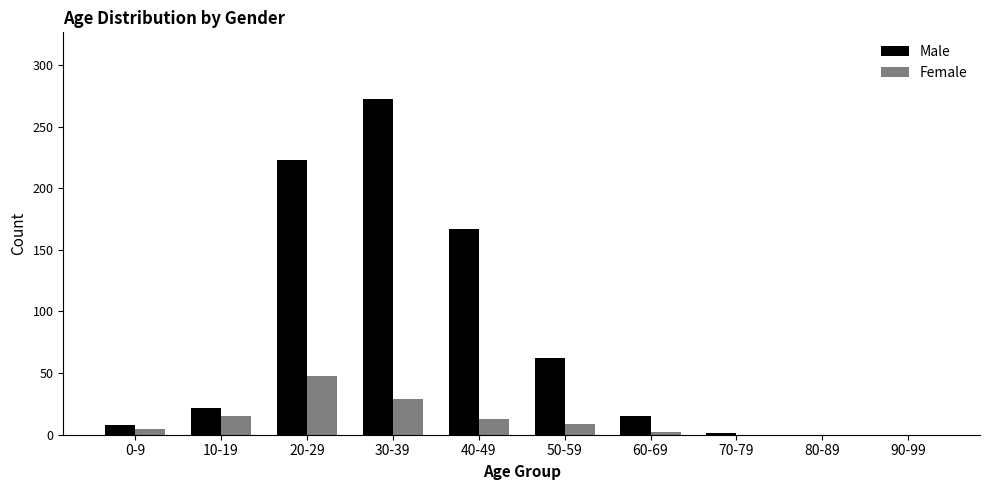

At which category is the sum across all series the highest?

30-39